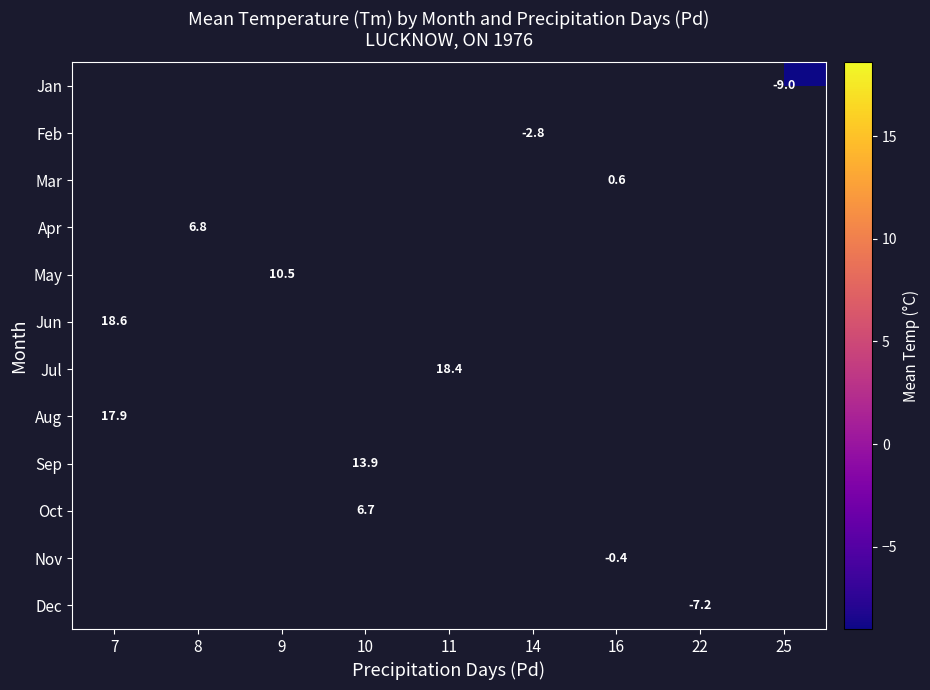

The value of Dec at 22 is -7.2. True or false?

True